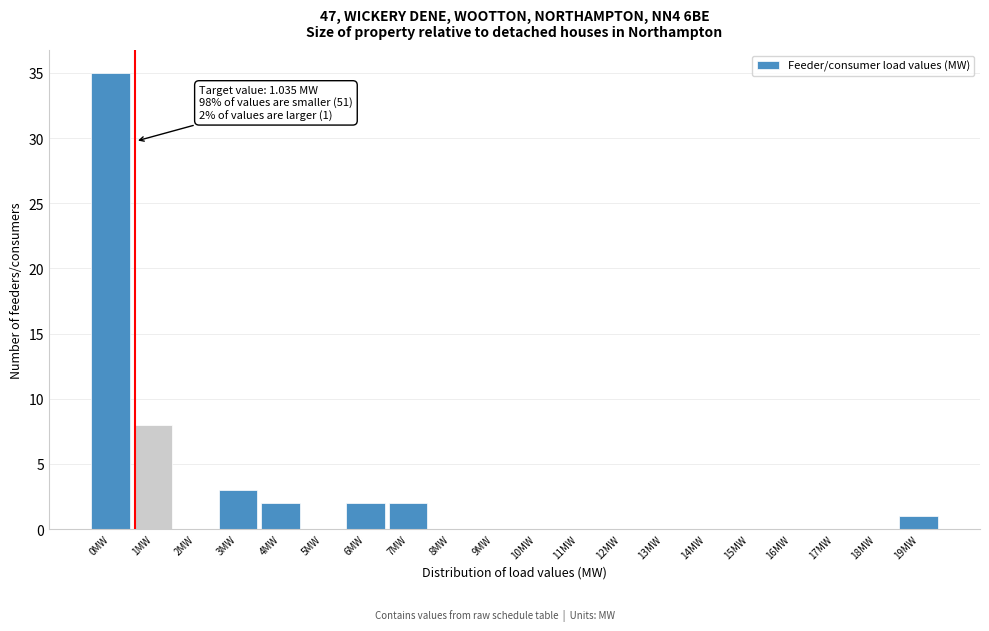

Reading left to right, list all the values displayed in this chart.

0MW=35	1MW=8	2MW=0	3MW=3	4MW=2	5MW=0	6MW=2	7MW=2	8MW=0	9MW=0	10MW=0	11MW=0	12MW=0	13MW=0	14MW=0	15MW=0	16MW=0	17MW=0	18MW=0	19MW=1